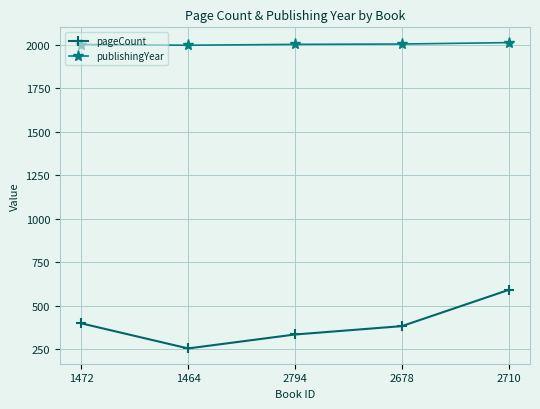

At which category is the sum across all series the highest?

2710